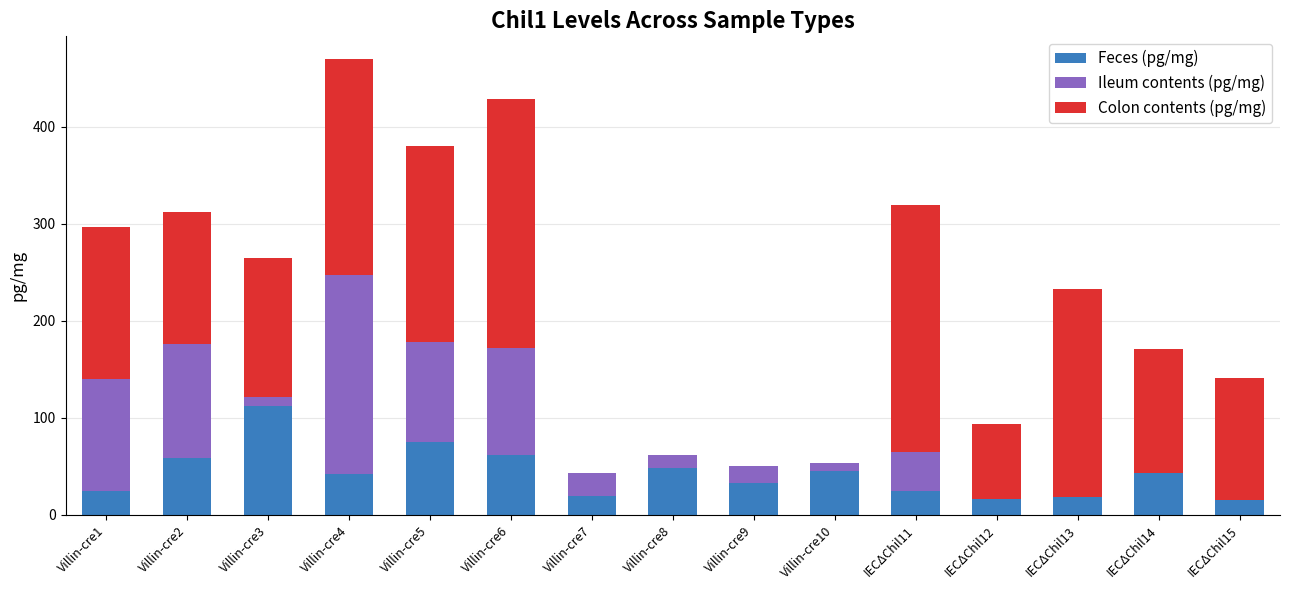

Does the chart contain stacked bars?

Yes